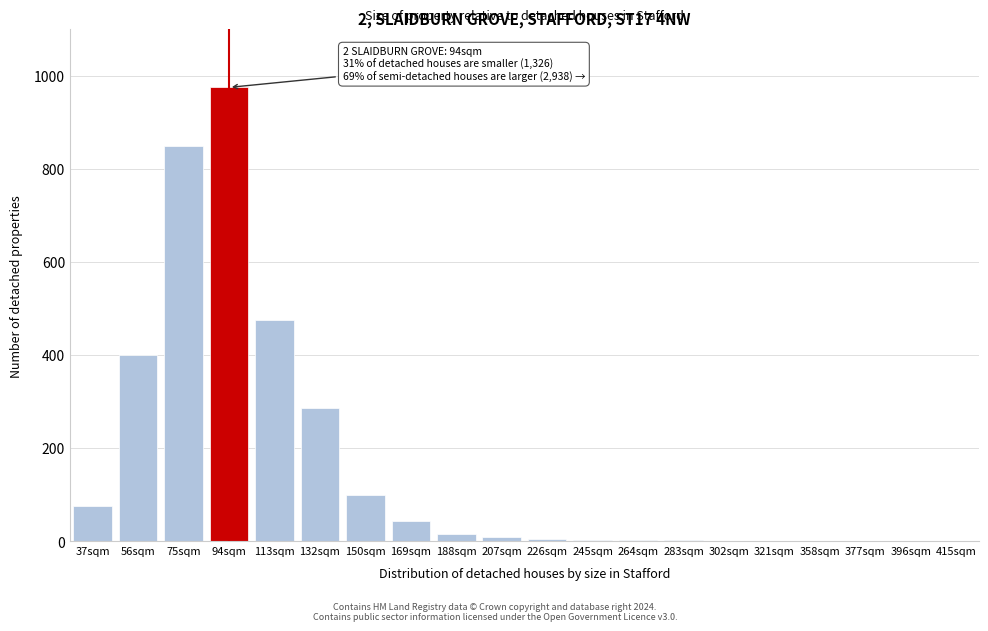

What is the change in value from 37sqm to 150sqm?

+25